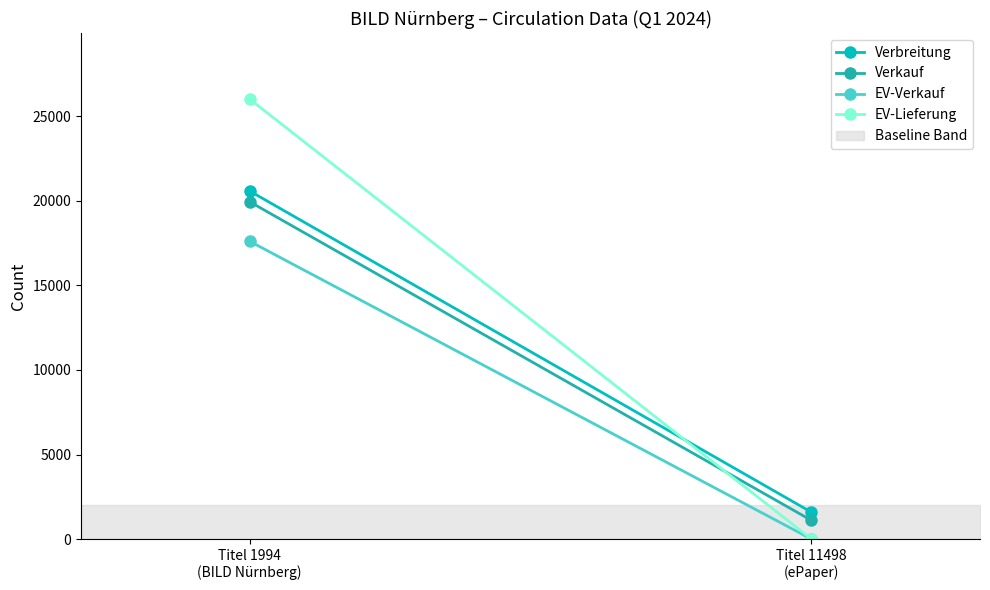

List the labels in order of EV-Lieferung value, smallest first.

Titel 11498
(ePaper), Titel 1994
(BILD Nürnberg)